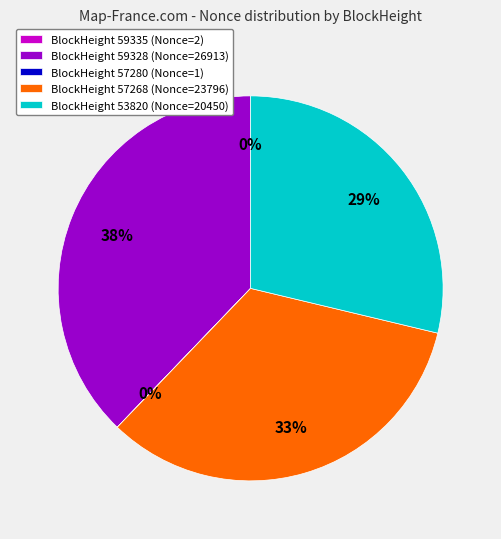

The BlockHeight 57268 (Nonce=23796) slice represents 33% of the pie. True or false?

True